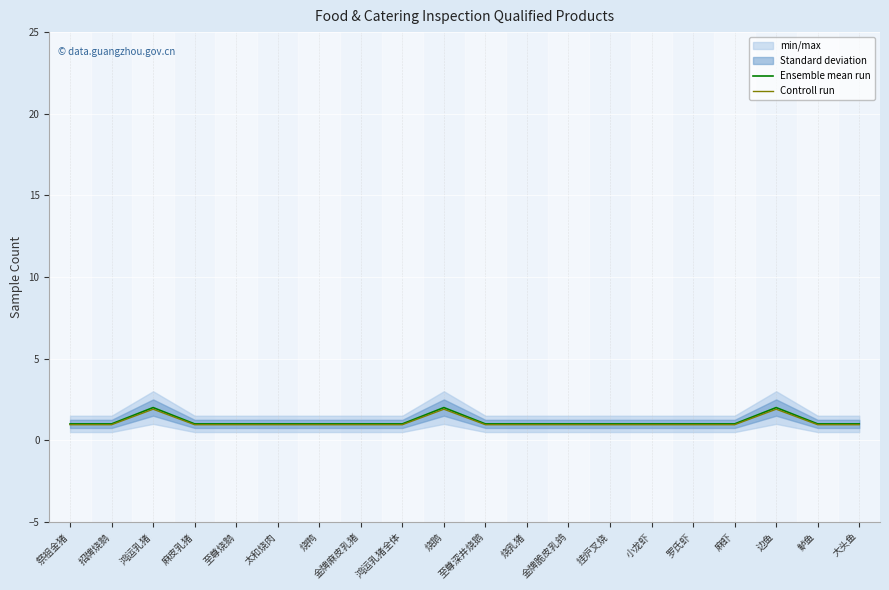

The value of Controll run at 大头鱼 is 1.6. True or false?

False